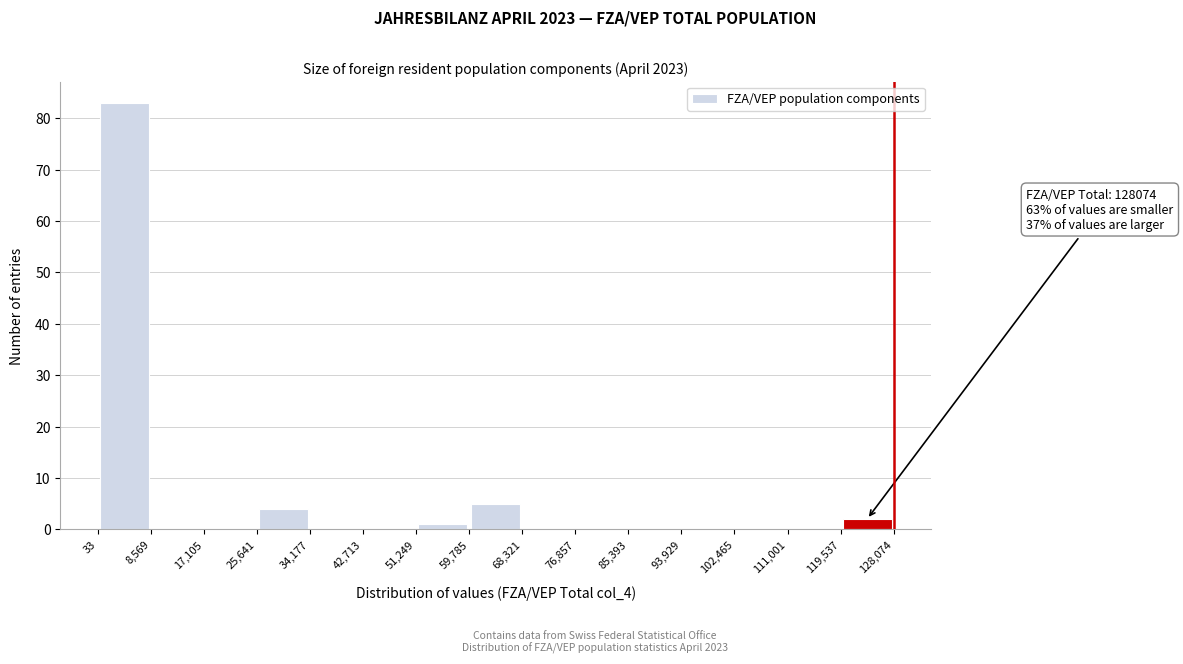

Which range on the x-axis has the tallest bar?

33 to 8,569